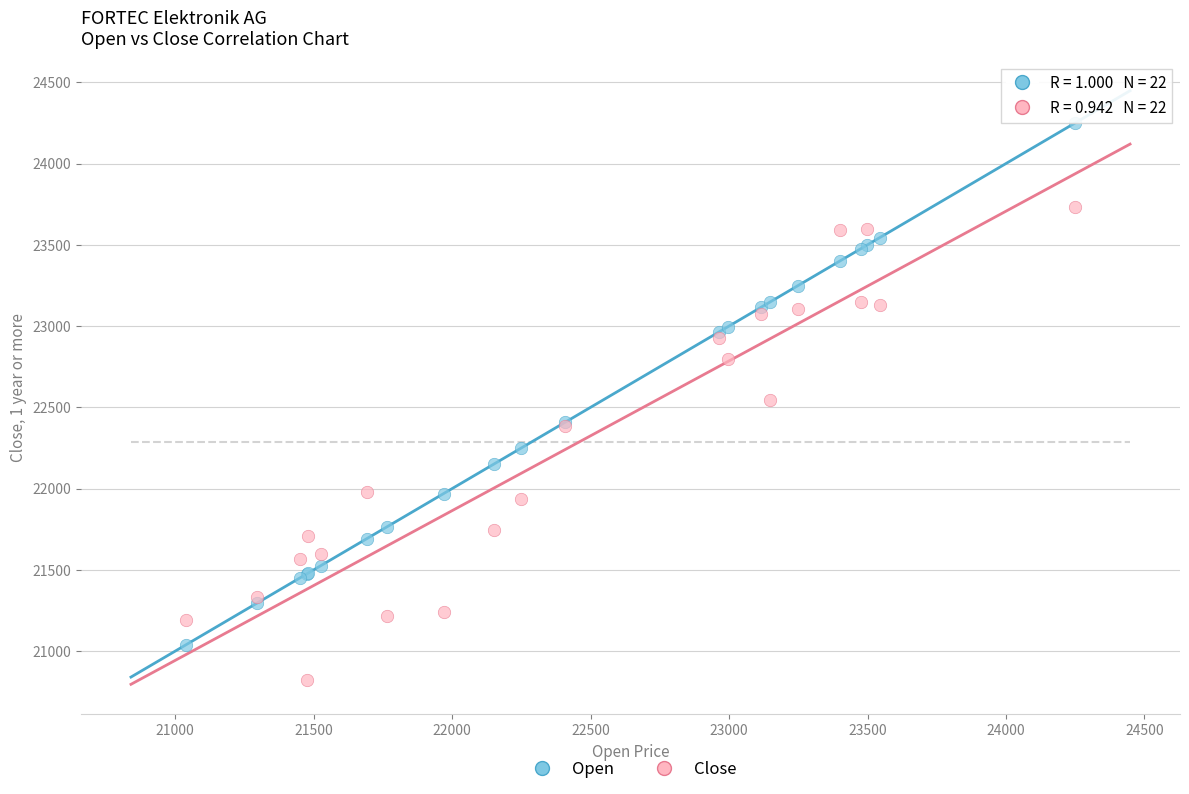

In the Open series, what Y value is closest to 22644?

22407